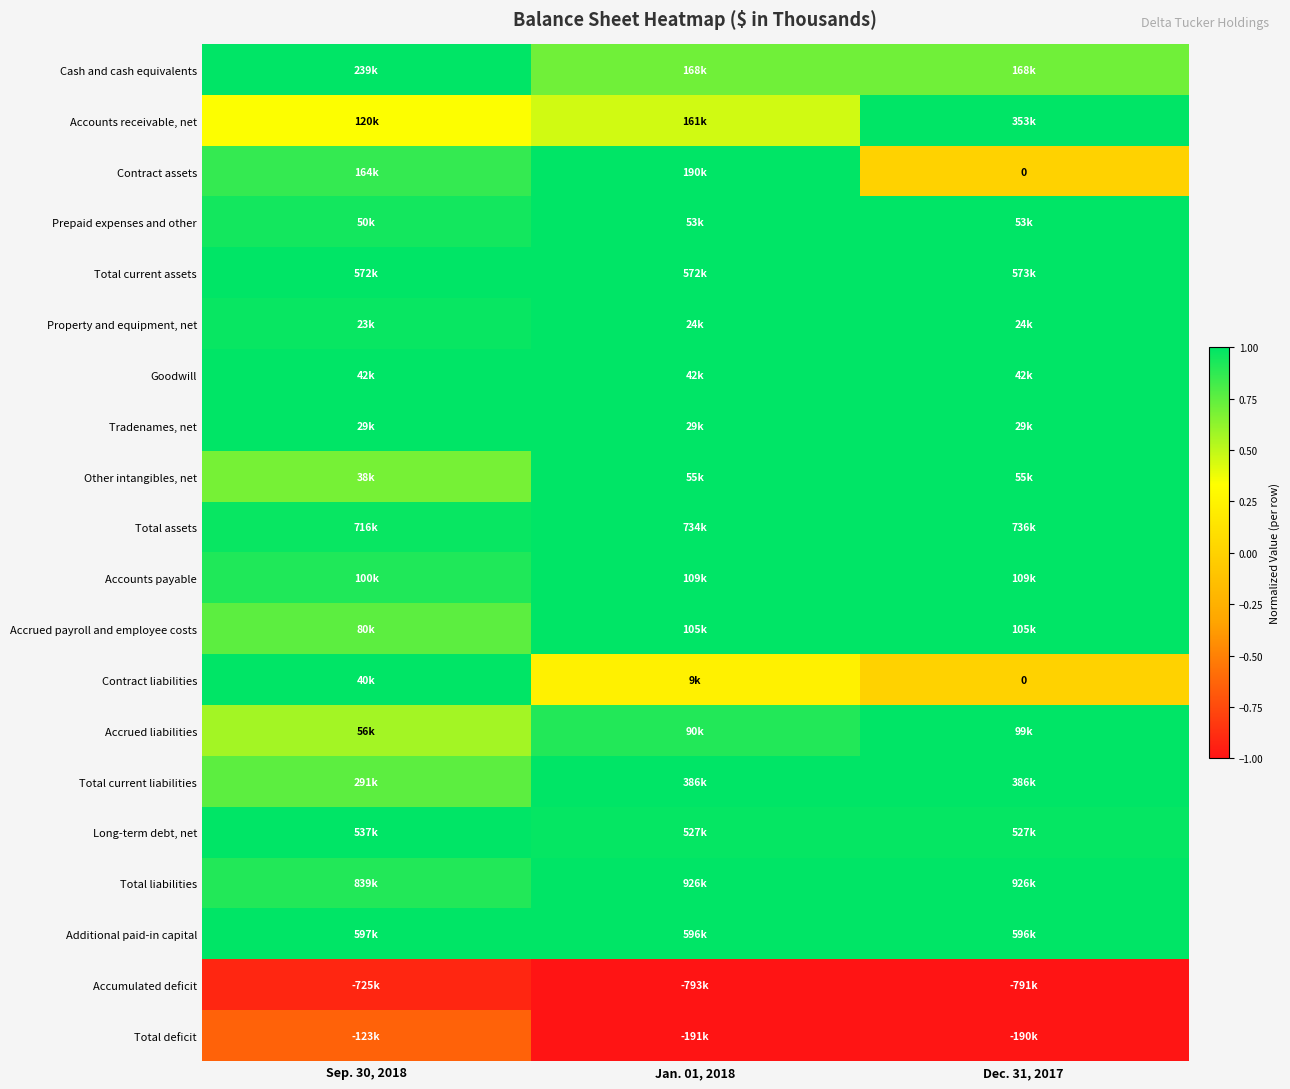

At which label does Accounts receivable, net reach its peak?

Dec. 31, 2017